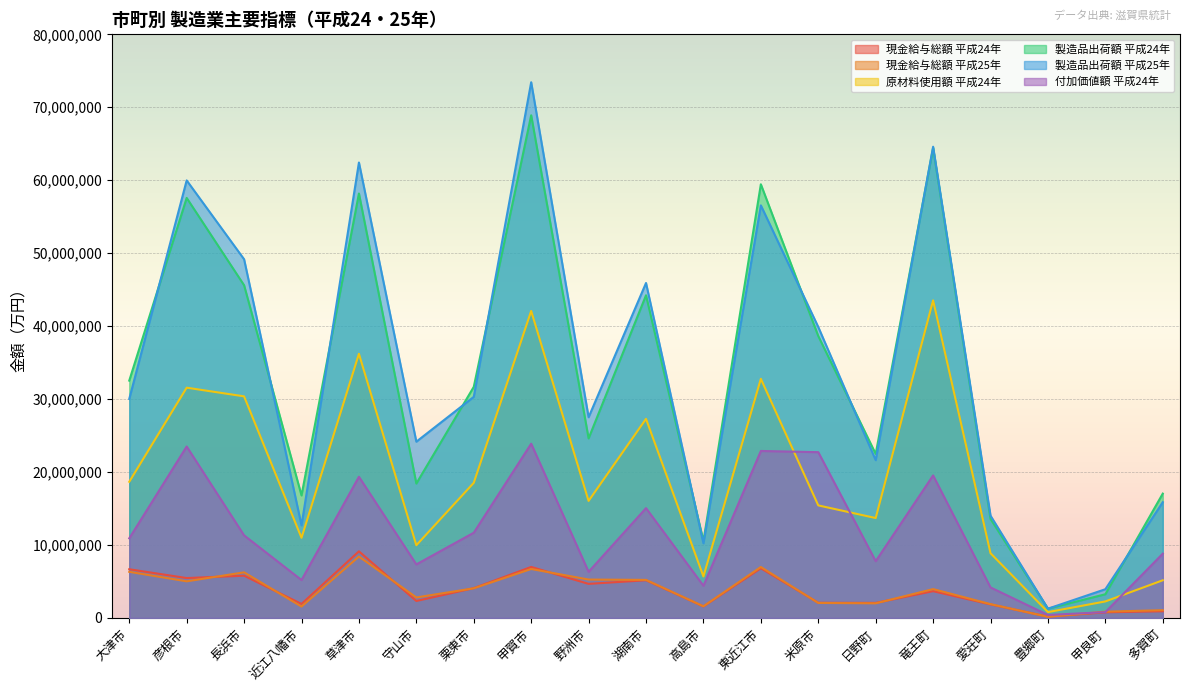

What is the total value across all series at 日野町?

69611152